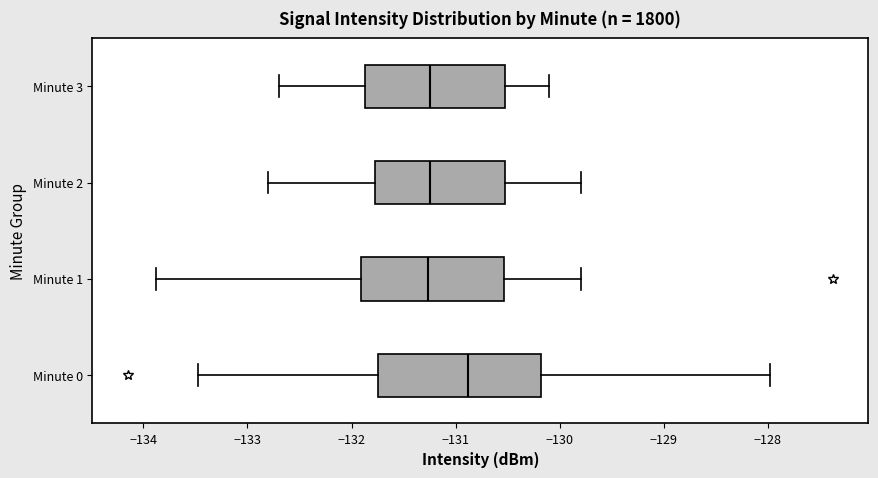

Which box's median line is the furthest to the right?

Minute 0